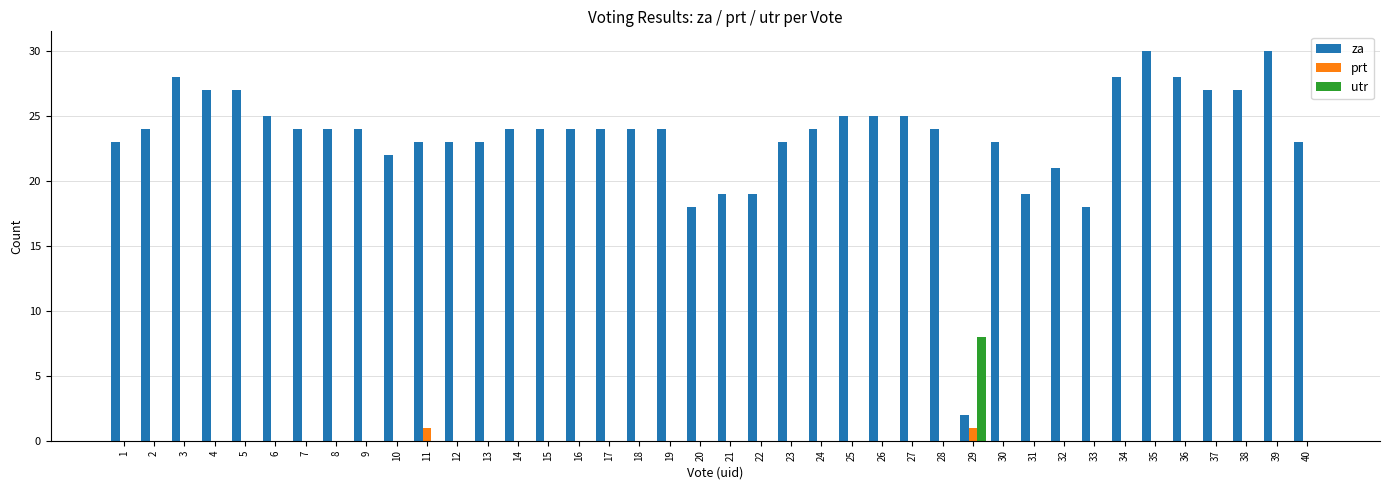

The value of za at 20 is 18. True or false?

True